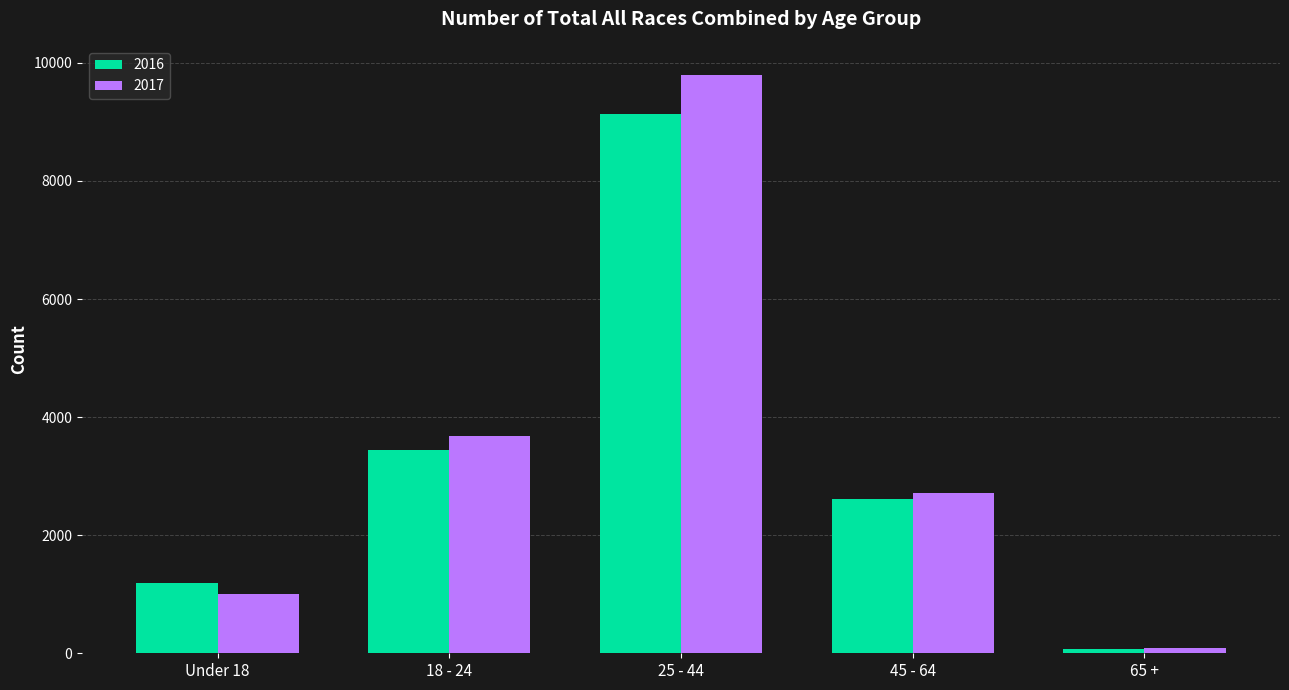

What is the sum of the 2017 values at 45 - 64 and 18 - 24?

6398